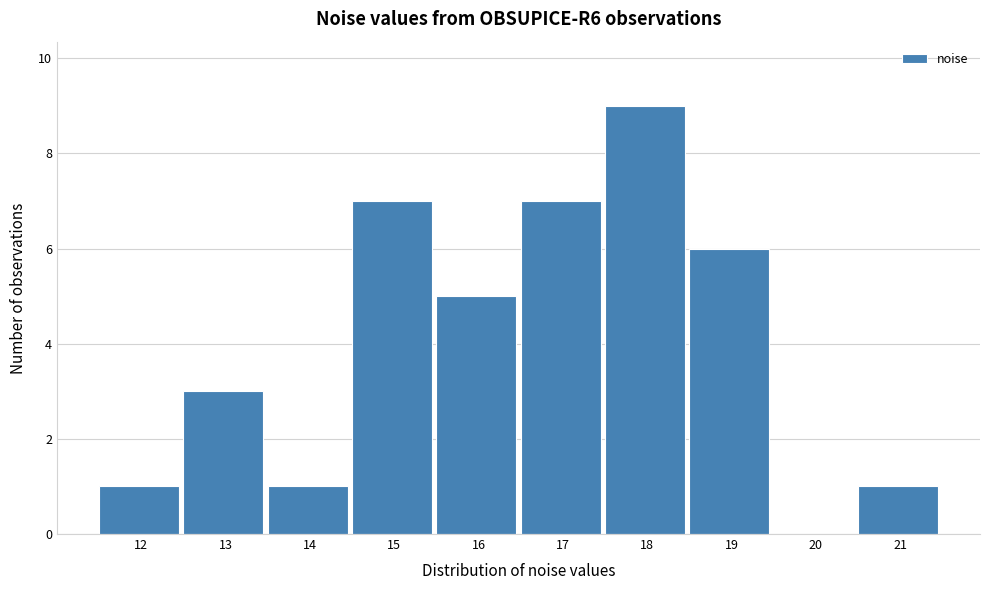

Reading left to right, what are all the values shown in this chart?

12=1	13=3	14=1	15=7	16=5	17=7	18=9	19=6	20=0	21=1